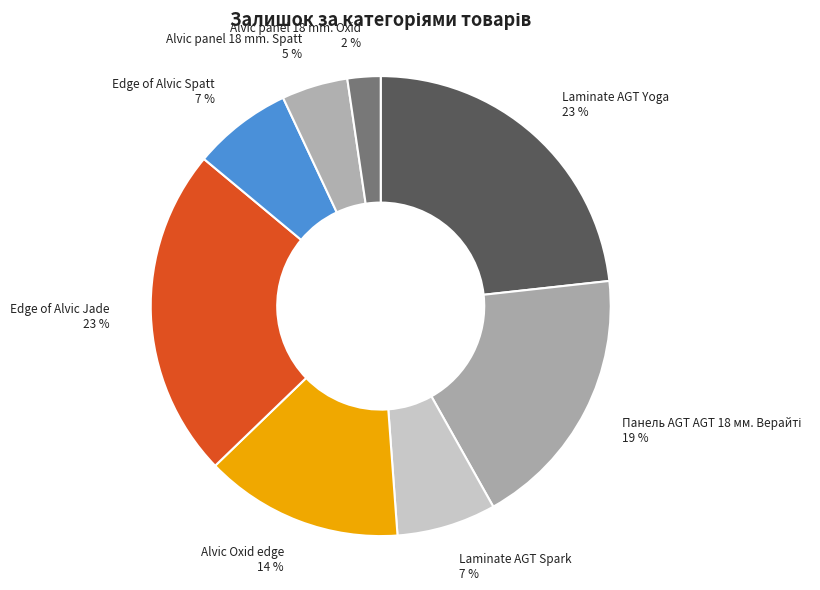

Between Laminate AGT Spark and Edge of Alvic Jade, which is larger?

Edge of Alvic Jade